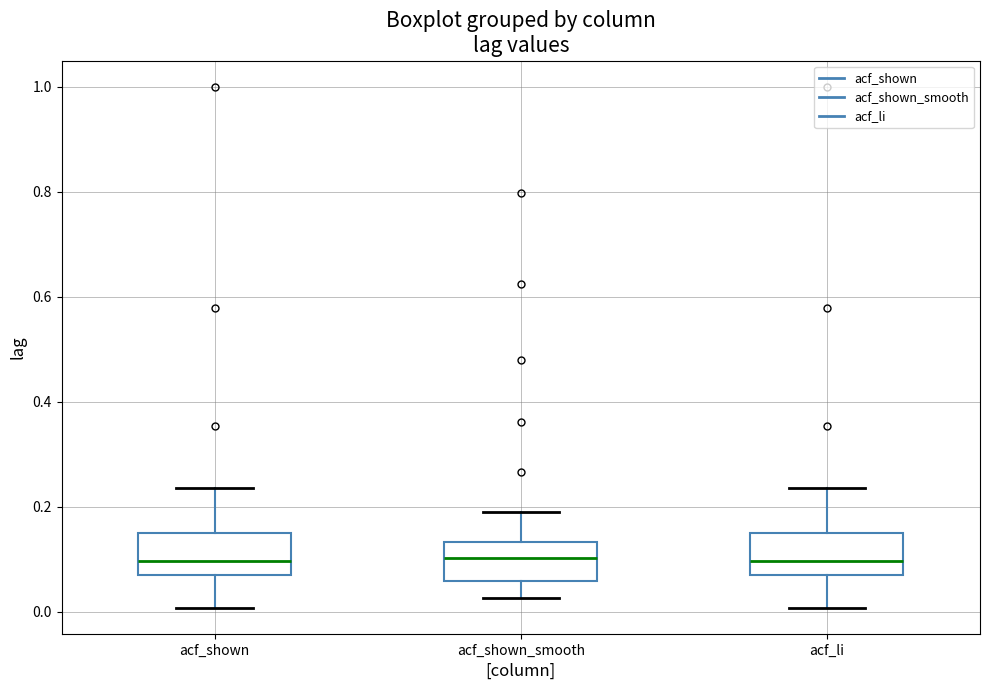

Reading left to right, transcribe this box plot: for each box, give where its median line is, the range the box spans, and where its two whiskers end, as read against the y-axis. The values are not printed on the chart, so give them approximately, as read against the axis.

acf_shown: median 0.10, box 0.08 to 0.14, whiskers 0.00 to 0.24
acf_shown_smooth: median 0.10, box 0.06 to 0.14, whiskers 0.02 to 0.20
acf_li: median 0.10, box 0.08 to 0.14, whiskers 0.00 to 0.24